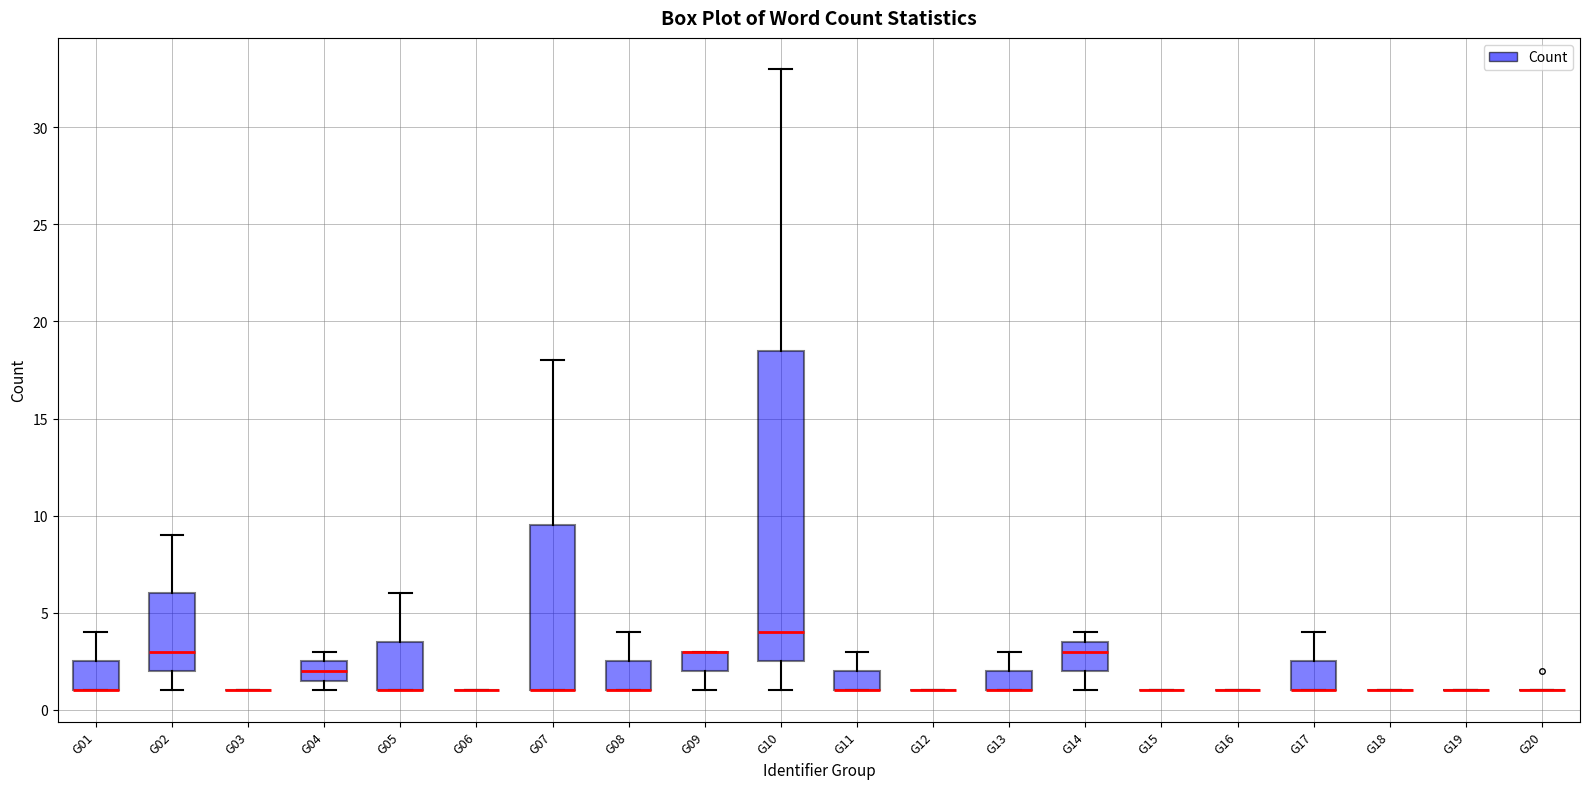

Where is the lower edge of the box for G04 on the y-axis? The values are not printed on the chart, so give them approximately, as read against the axis.

1.5